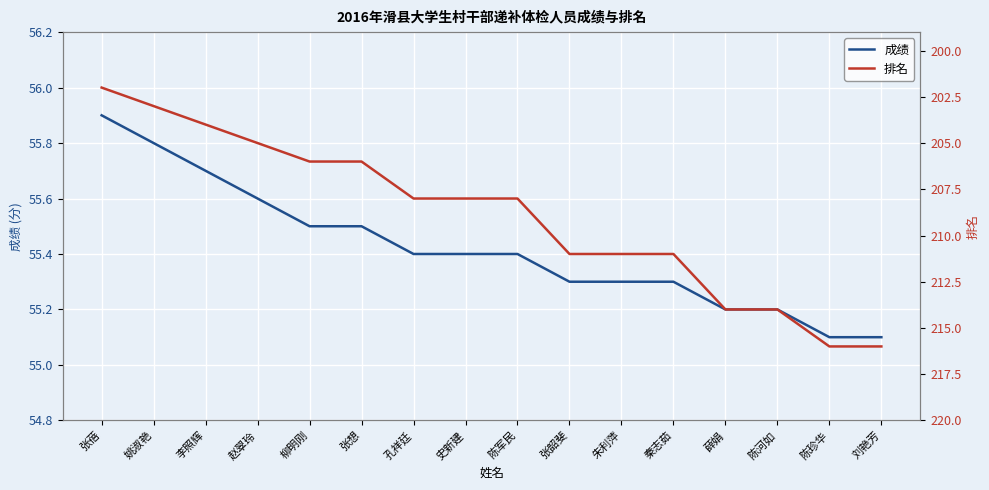

How many lines are shown in the chart?

2